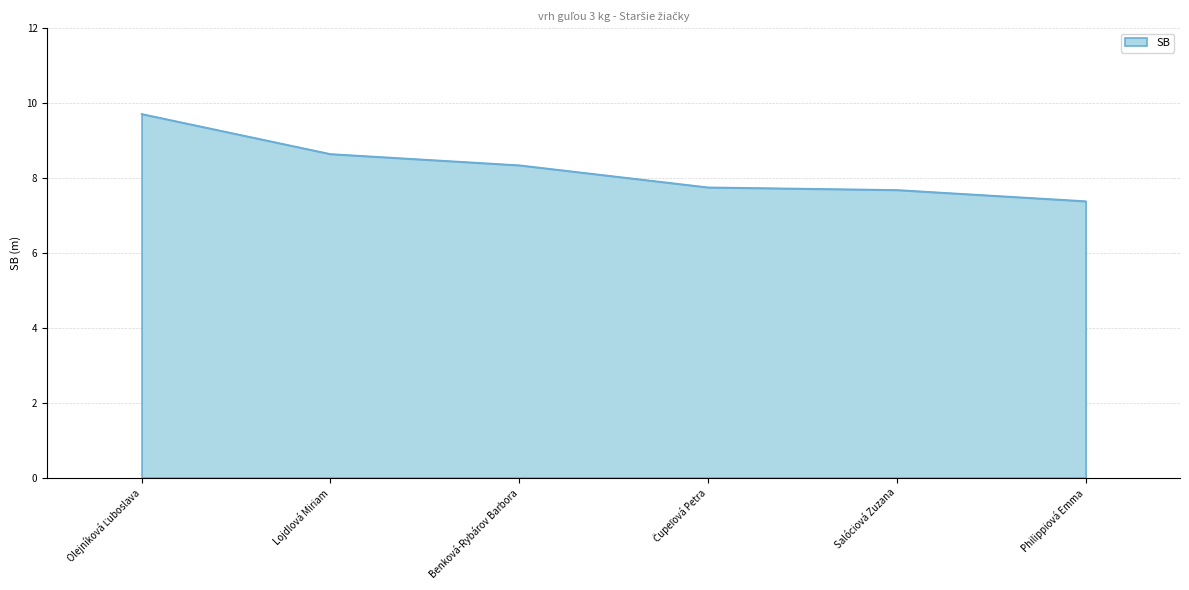

Read the value at Lojdlová Miriam.

8.6